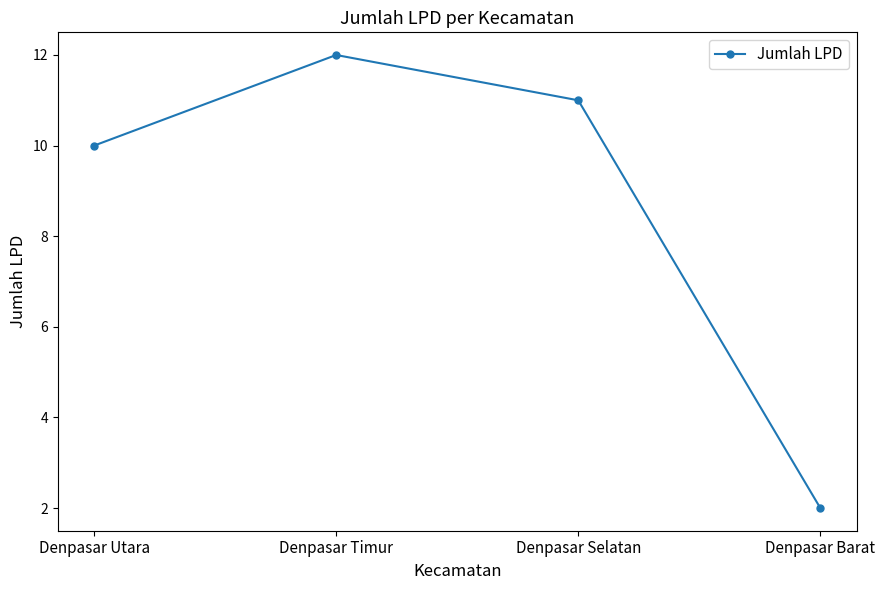

How many interior local peaks (higher than both neighbors) does the data have?

1